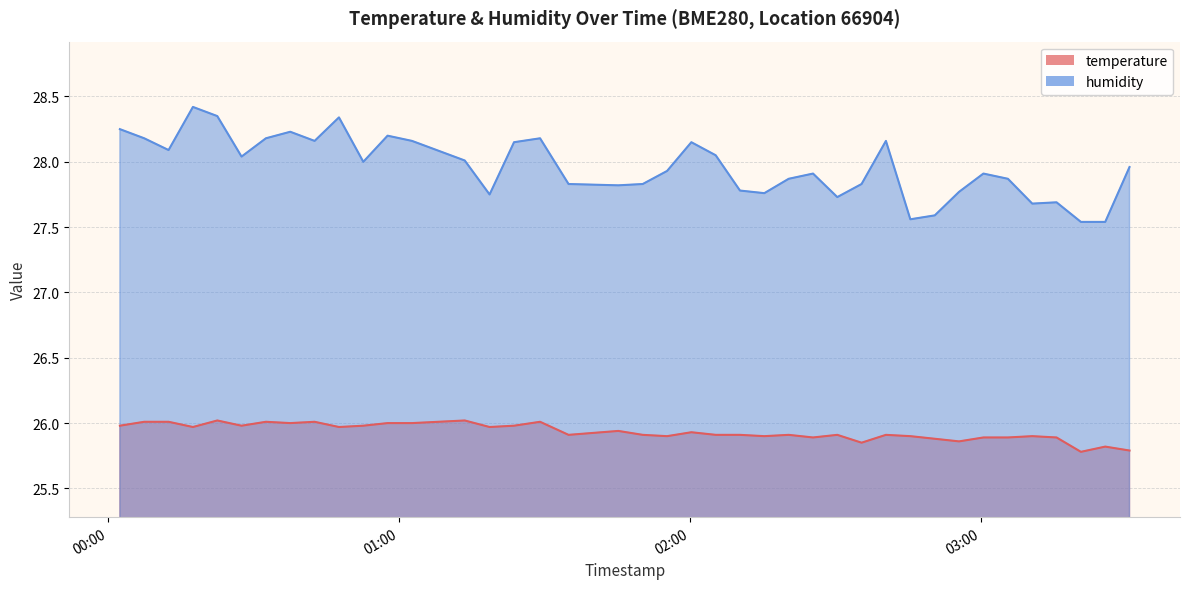

Is it true that temperature equals 26.0 at 2023-04-29T00:27:37?

True